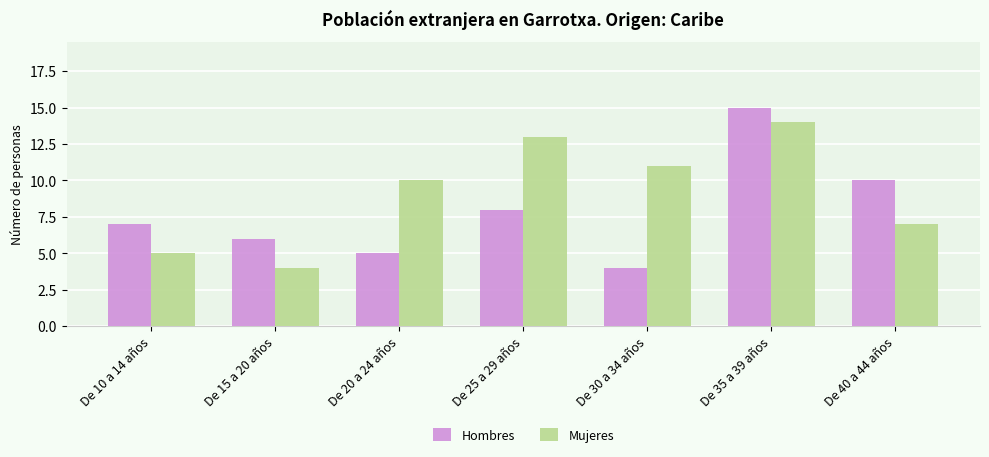

What is the label of the 3rd bar from the left?

De 20 a 24 años